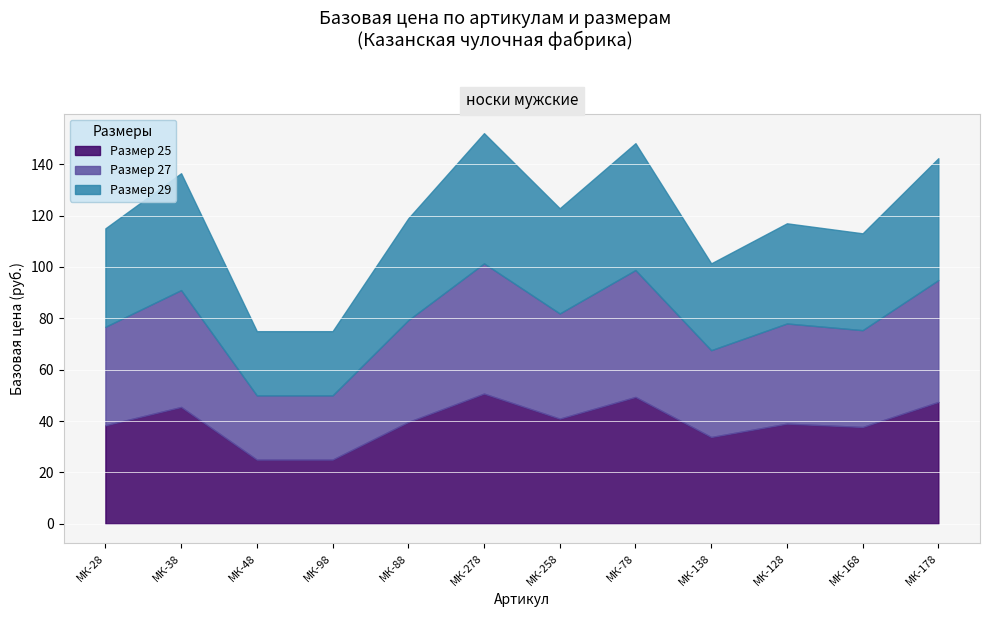

How many data points in Размер 29 are above 39?

6